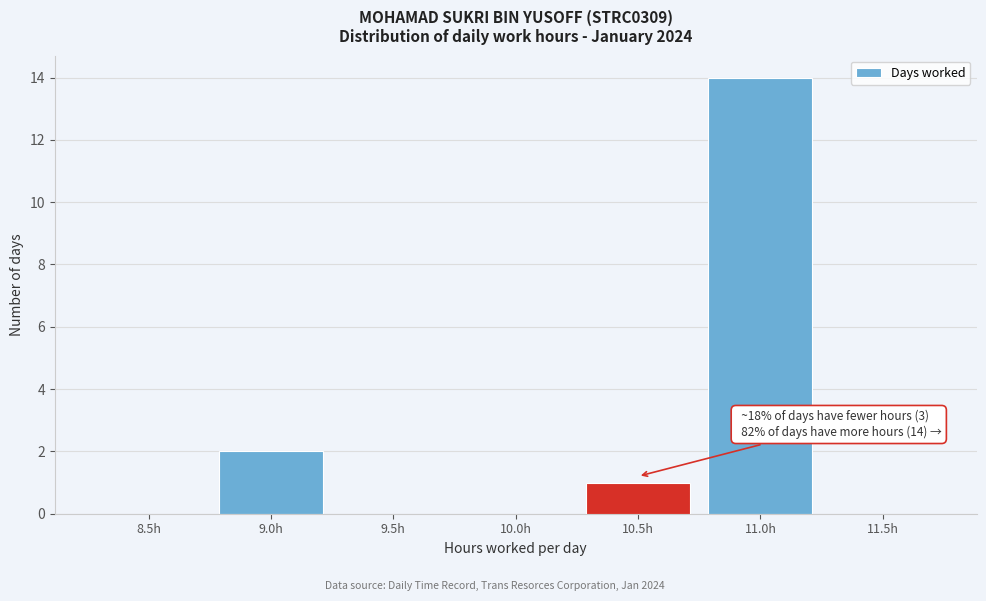

Reading left to right, list all the values displayed in this chart.

8.5h=0	9.0h=2	9.5h=0	10.0h=0	10.5h=1	11.0h=14	11.5h=0